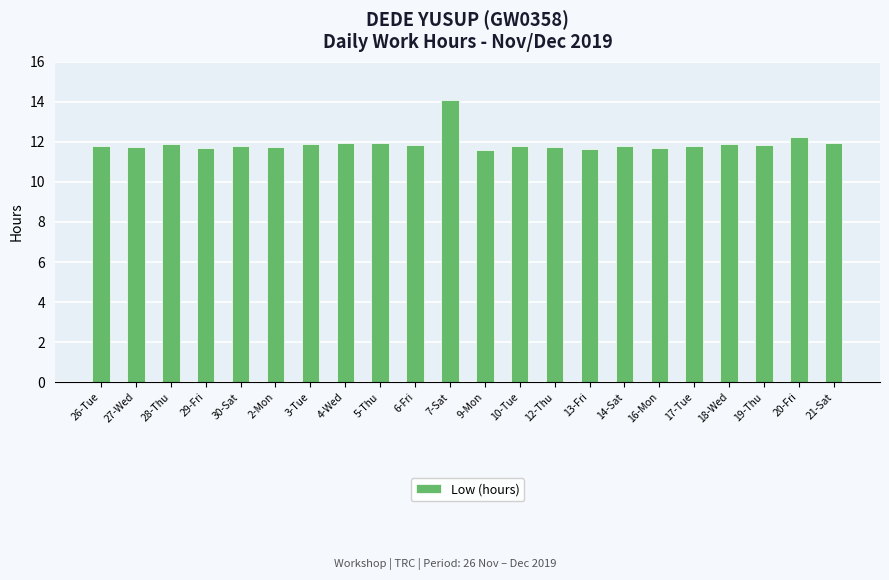

What value does the data have at 26-Tue?

11.8